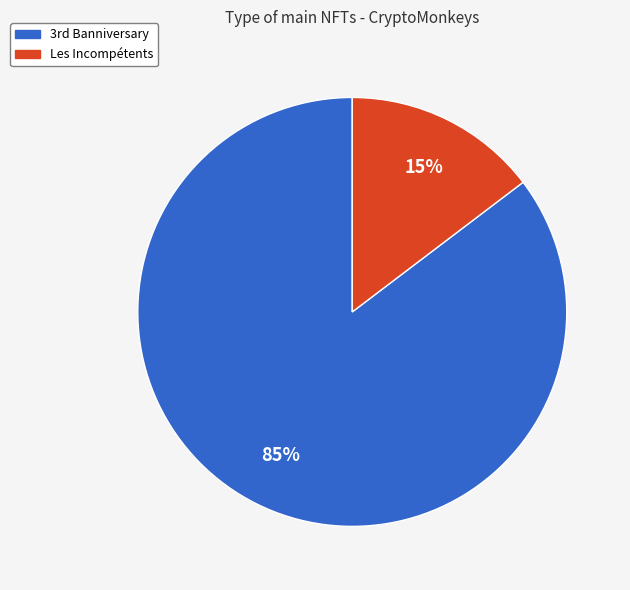

Is Les Incompétents the majority of the pie?

No